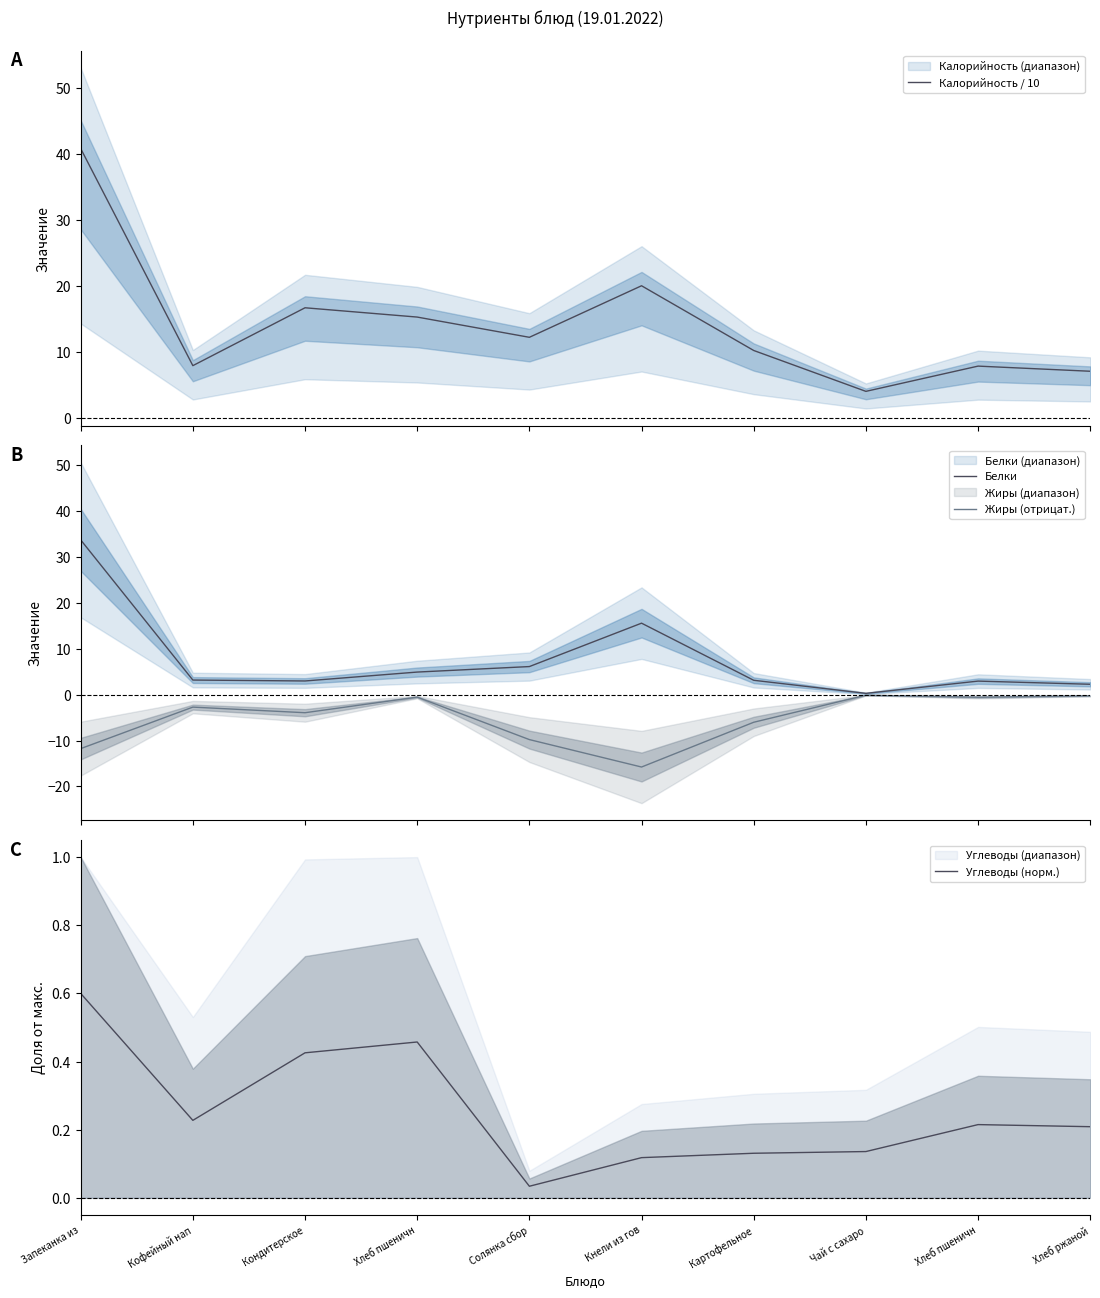

Where does the Белки series first go above 3?

Запеканка из